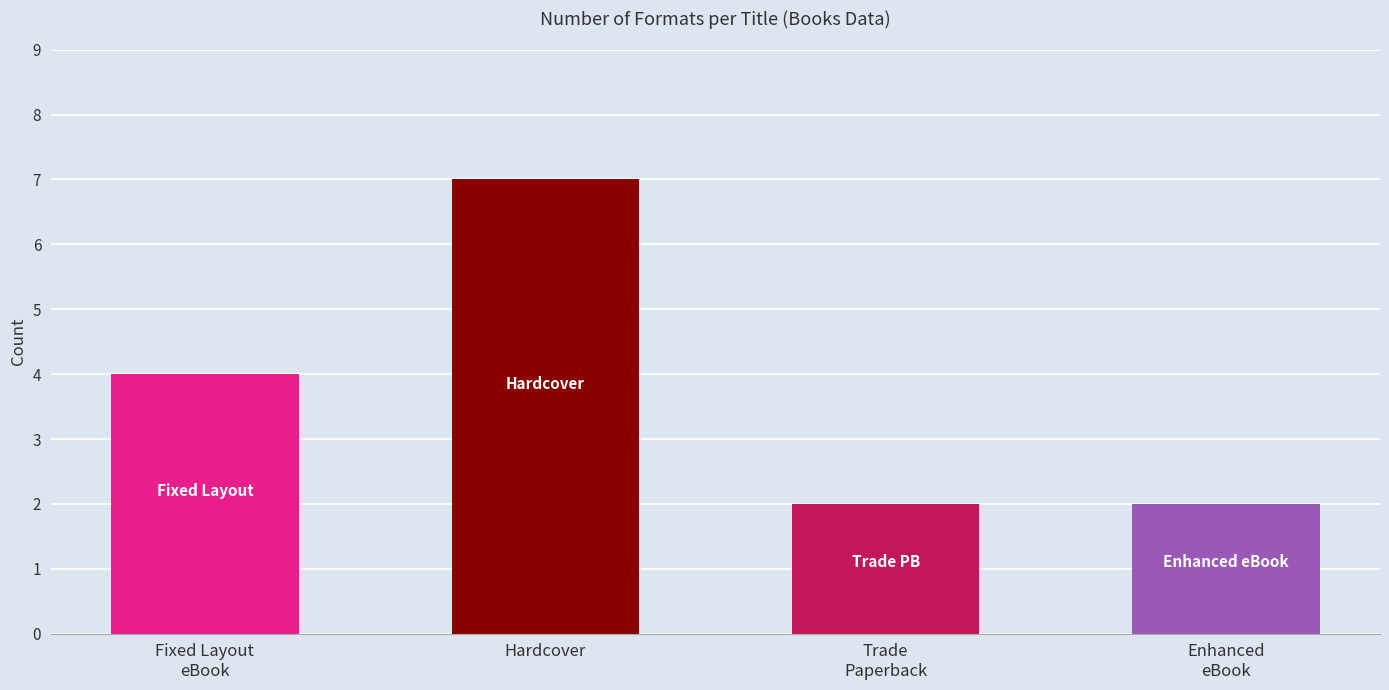

How many bars are there in total?

4